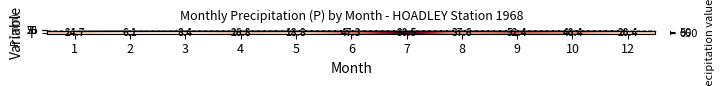

What is the ratio of the value at 6 to the value at 5?

2.5